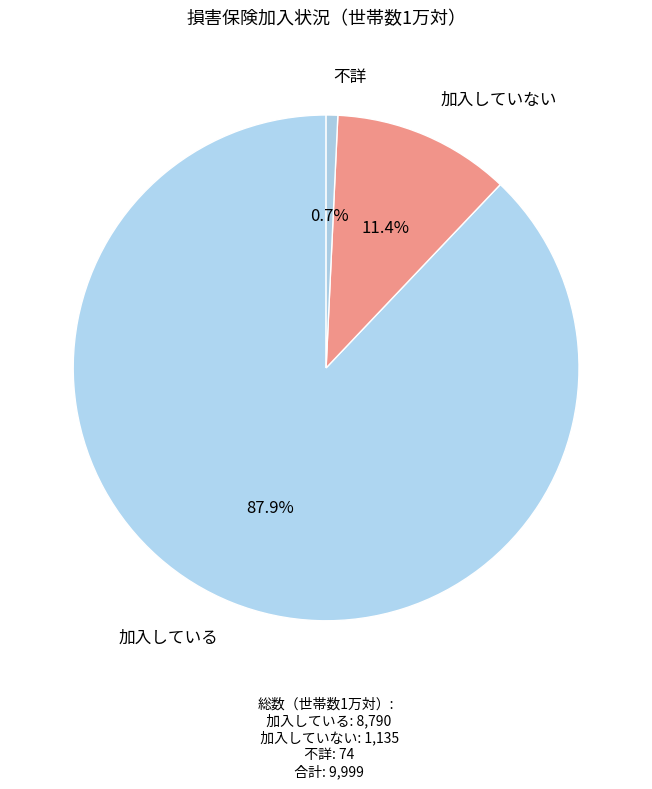

Count the number of slices in the pie.

3